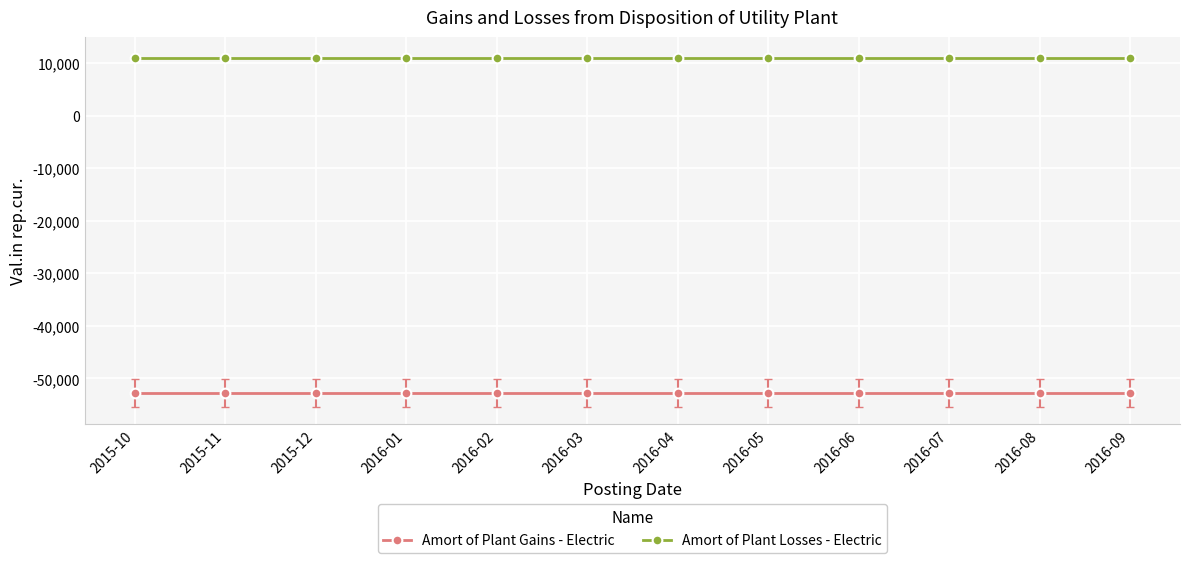

What is the lowest value of the Amort of Plant Gains - Electric series?

-52750.6